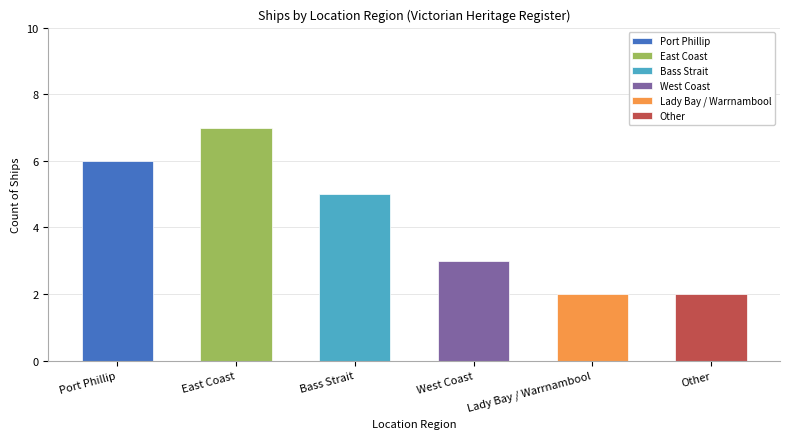

What is the label of the 4th bar from the right?

Bass Strait